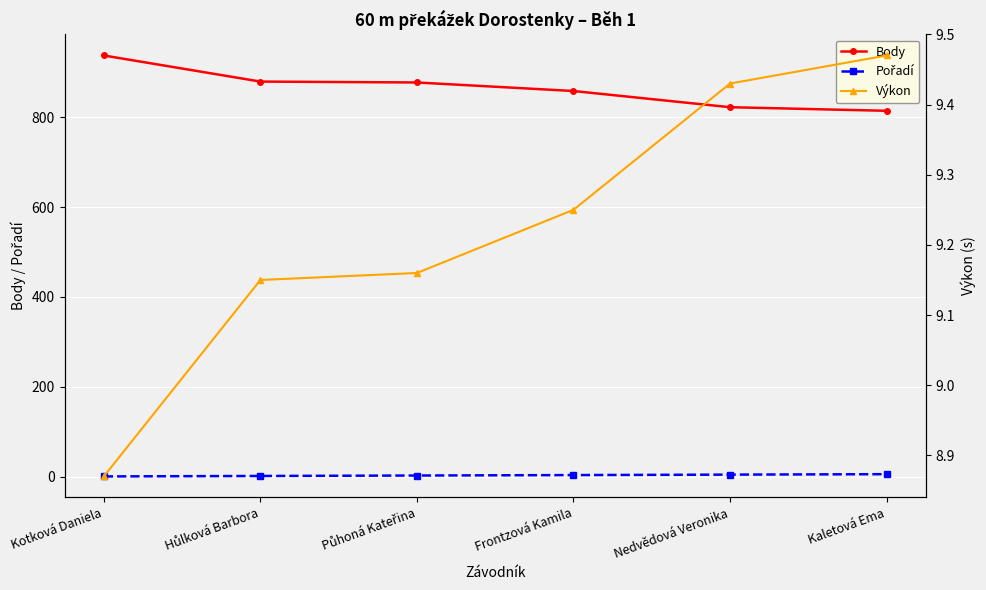

What is the label of the 5th point from the right?

Hůlková Barbora